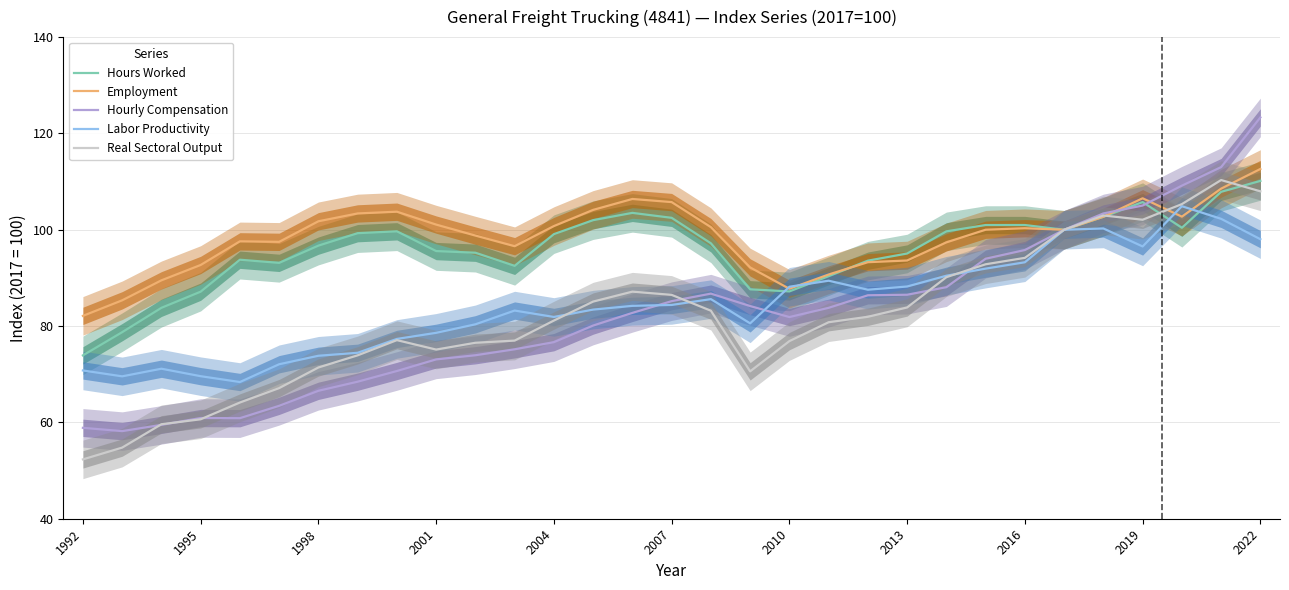

What is the minimum value for Hourly Compensation?

58.2